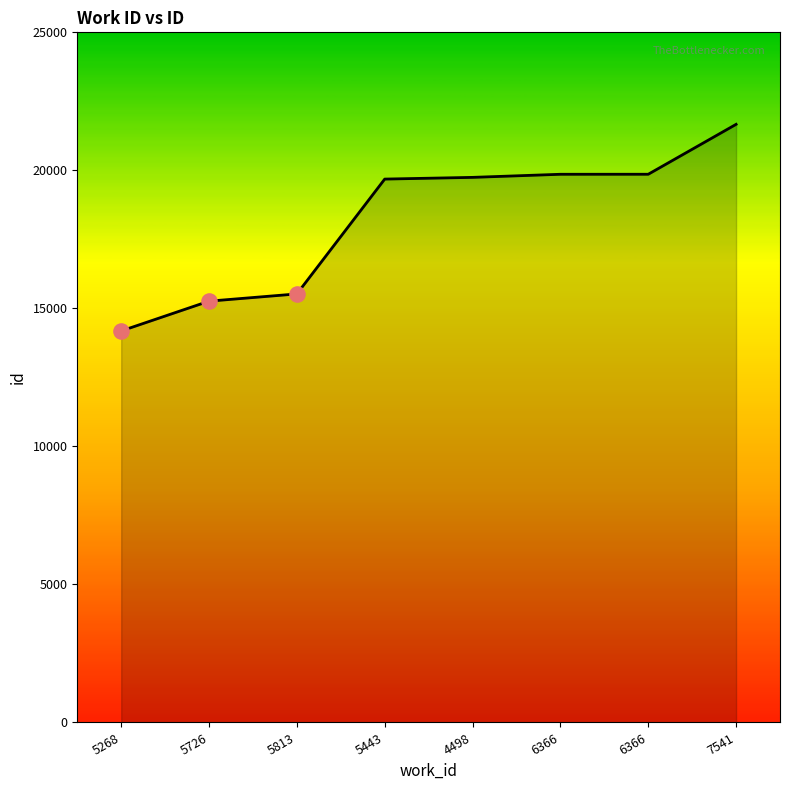

Between 6366 and 5726, which is larger?

6366